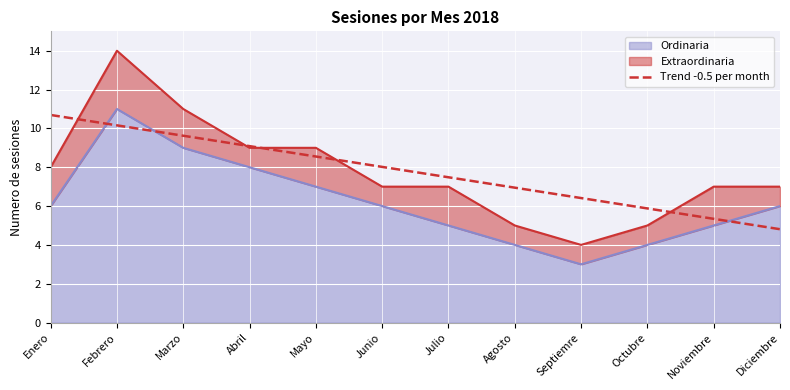

How many lines are shown in the chart?

1